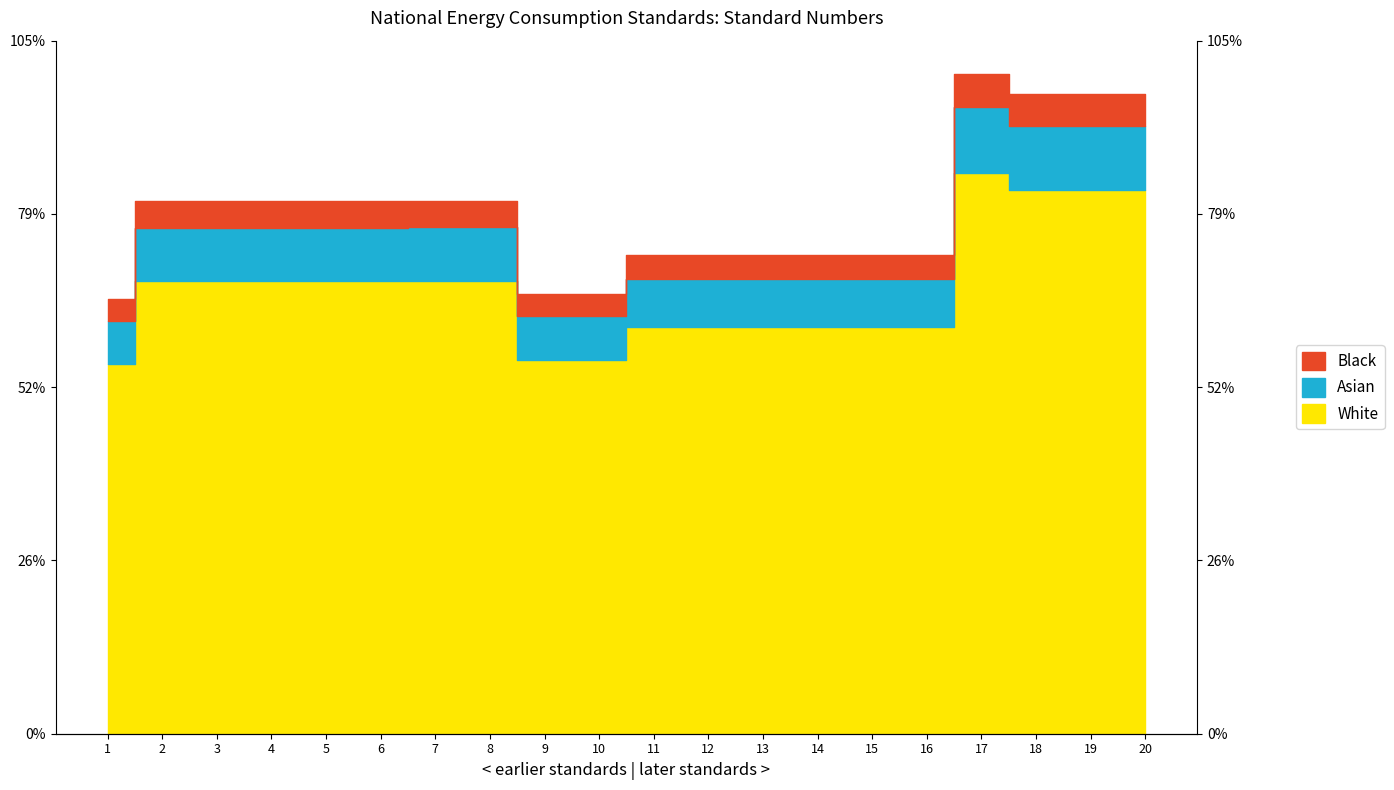

How many lines are shown in the chart?

1